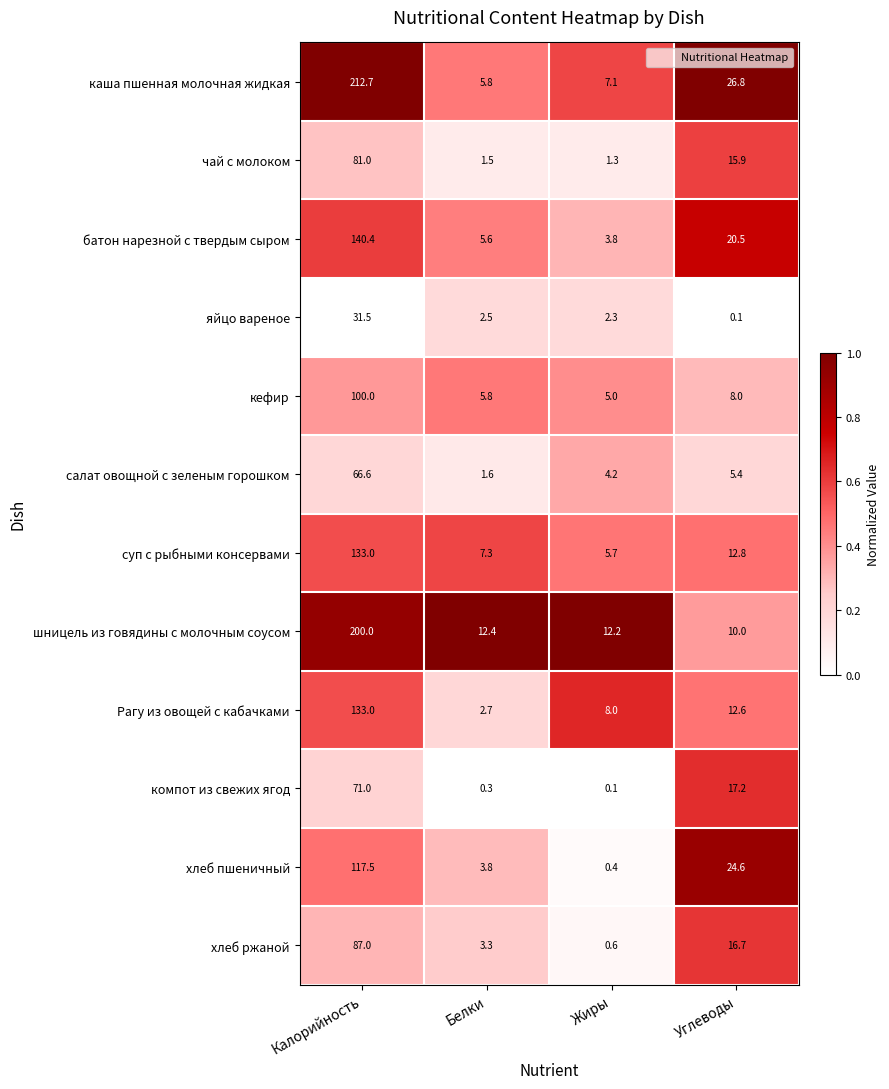

What is the spread (max minus min) of values at Белки?

12.1